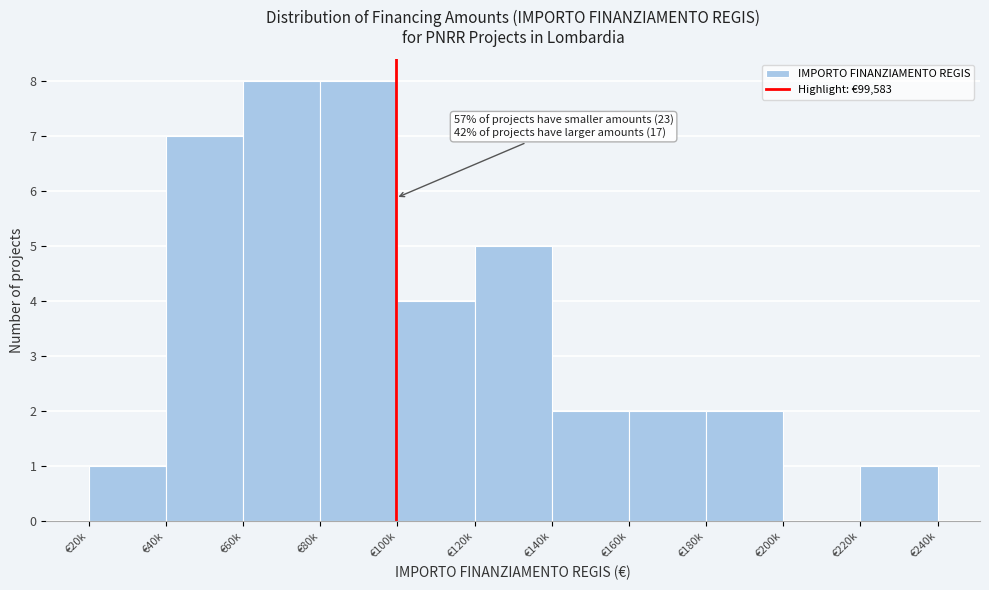

Reading left to right, list all the values displayed in this chart.

€20k=1	€40k=7	€60k=8	€80k=8	€100k=4	€120k=5	€140k=2	€160k=2	€180k=2	€200k=0	€220k=1